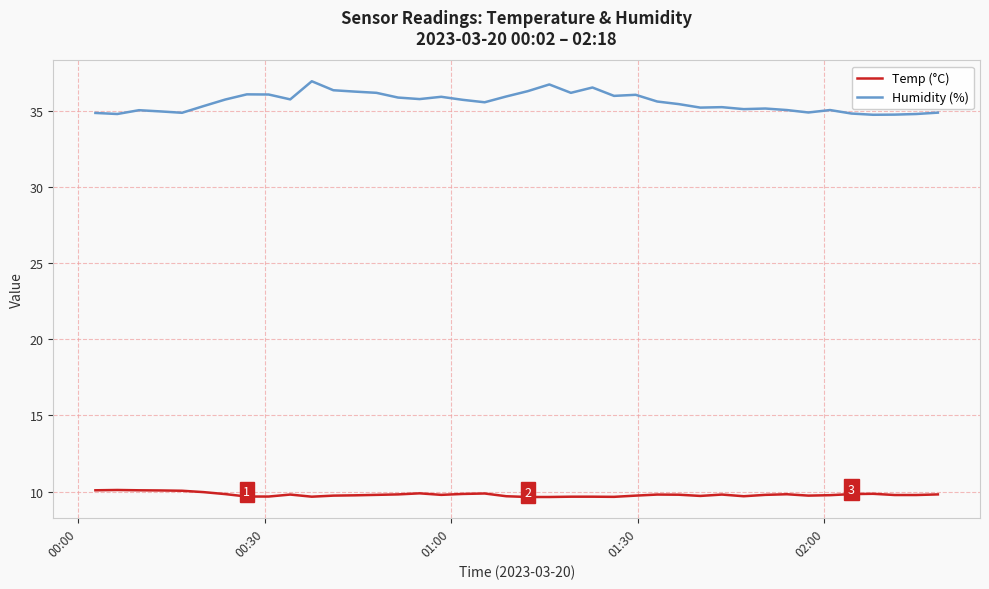

What is the smallest value displayed?

9.7